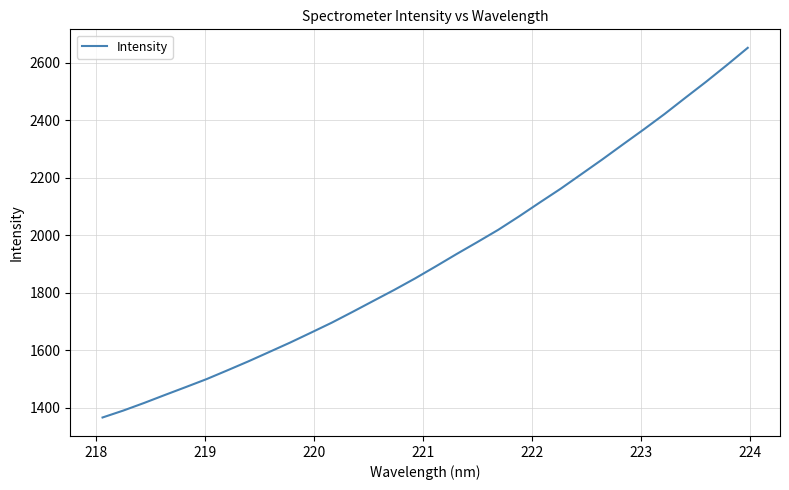

What is the minimum value shown in the chart?

1365.8